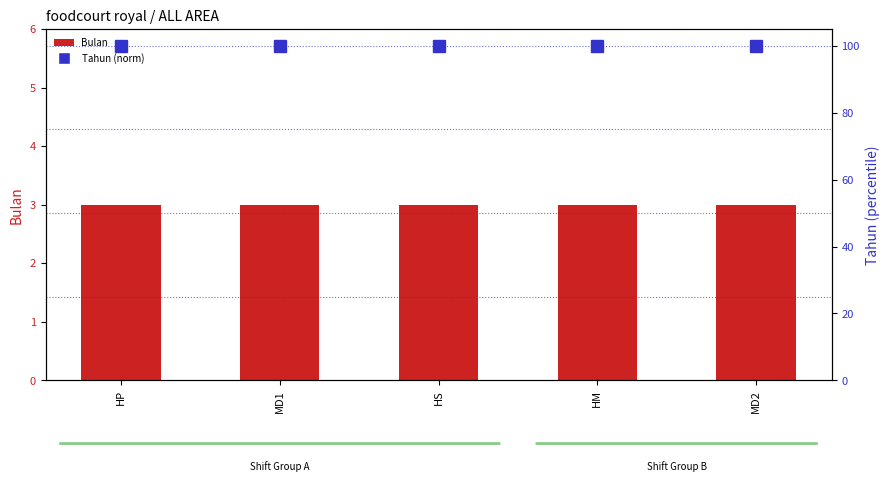

Reading left to right, transcribe all the data shown in this chart.

Bulan: 3	3	3	3	3
Tahun (norm): 100	100	100	100	100